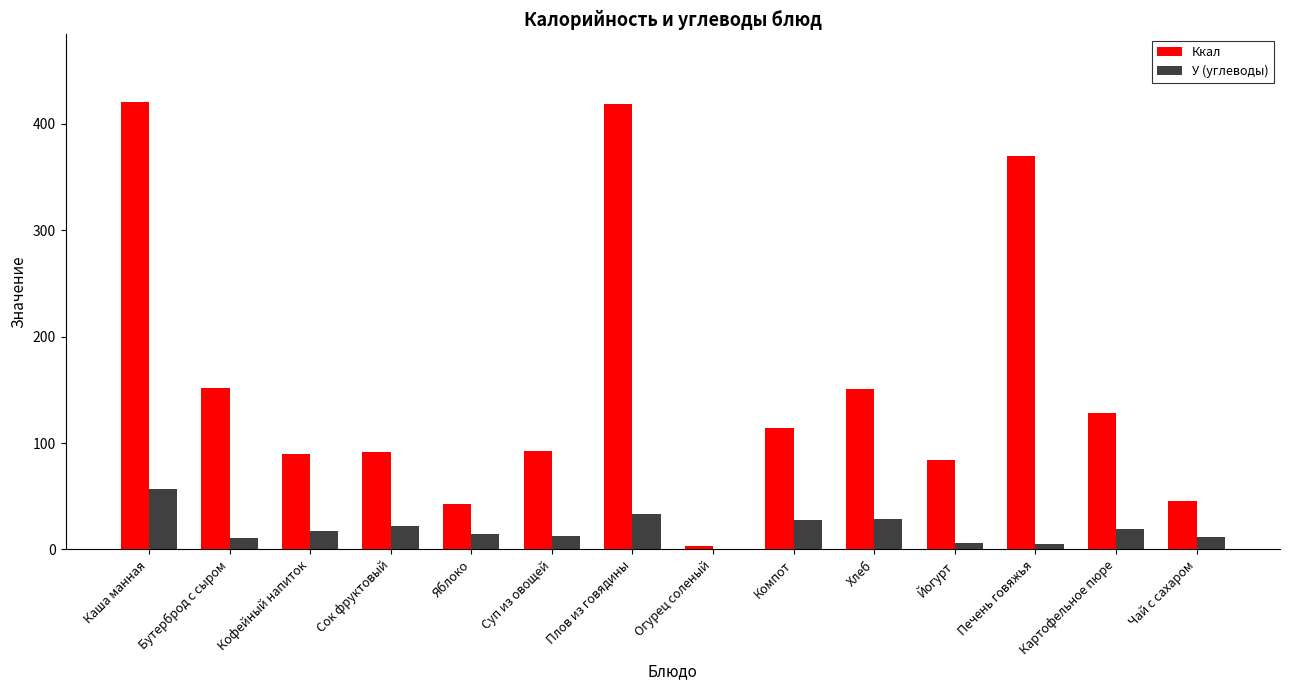

Is it true that Ккал equals 92.2 at Суп из овощей?

True